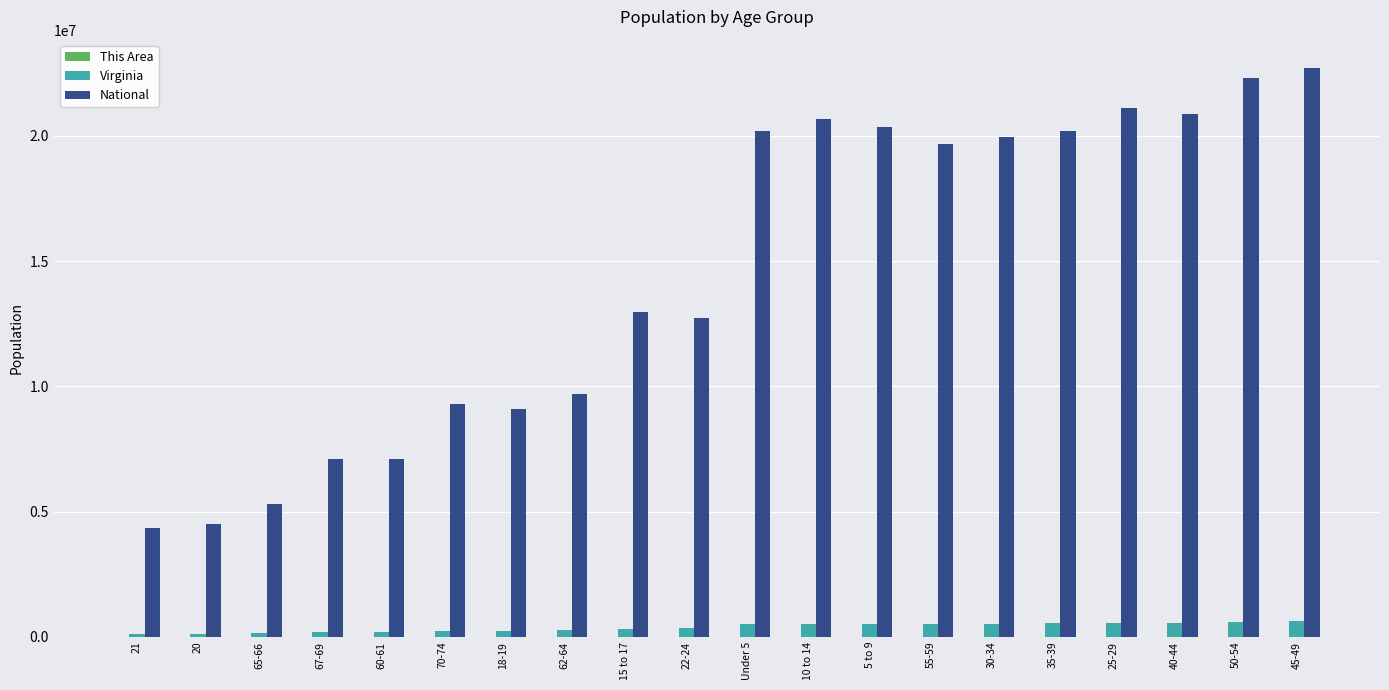

Between 15 to 17 and 35-39, which series saw the biggest shift?

National